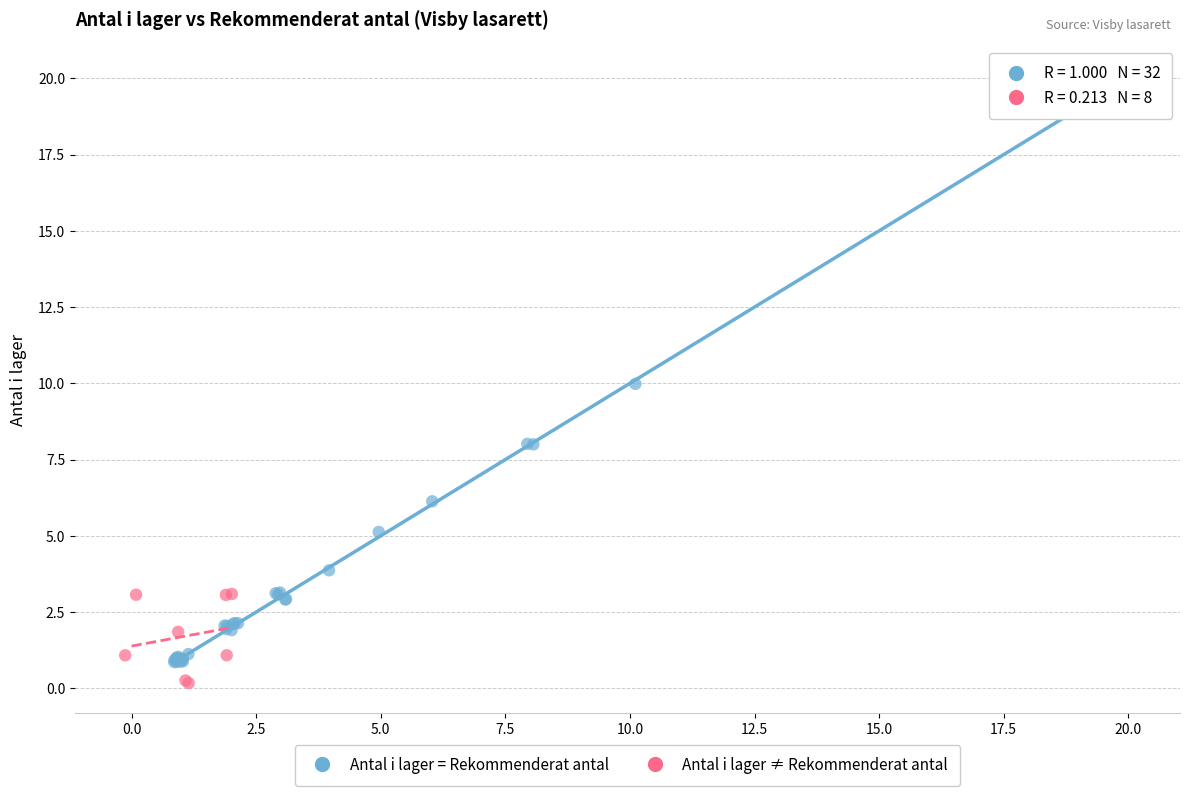

Which series has the largest Y range (max minus min)?

Antal i lager = Rekommenderat antal